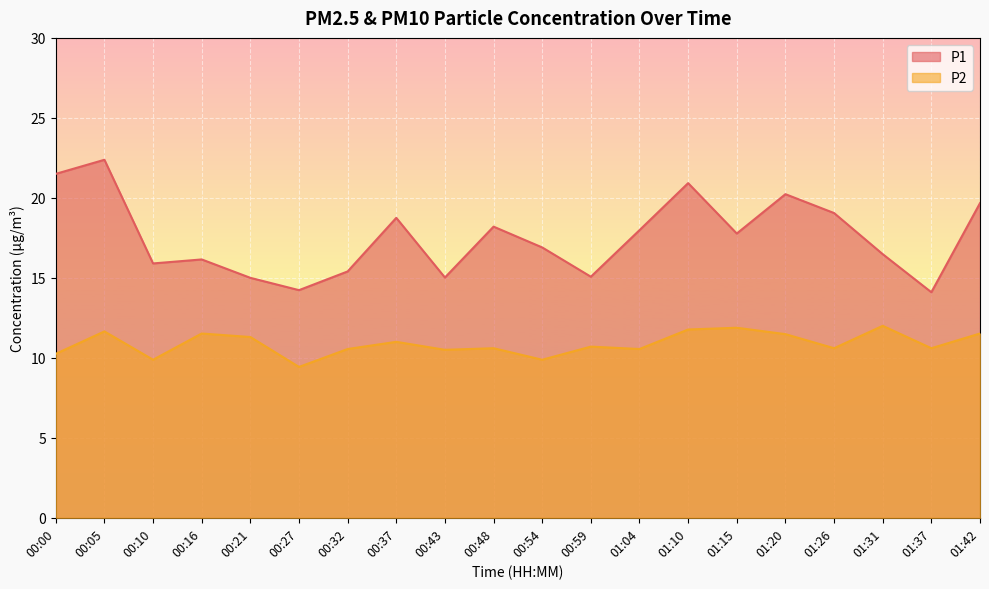

The value of P2 at 00:43 is 6.4. True or false?

False